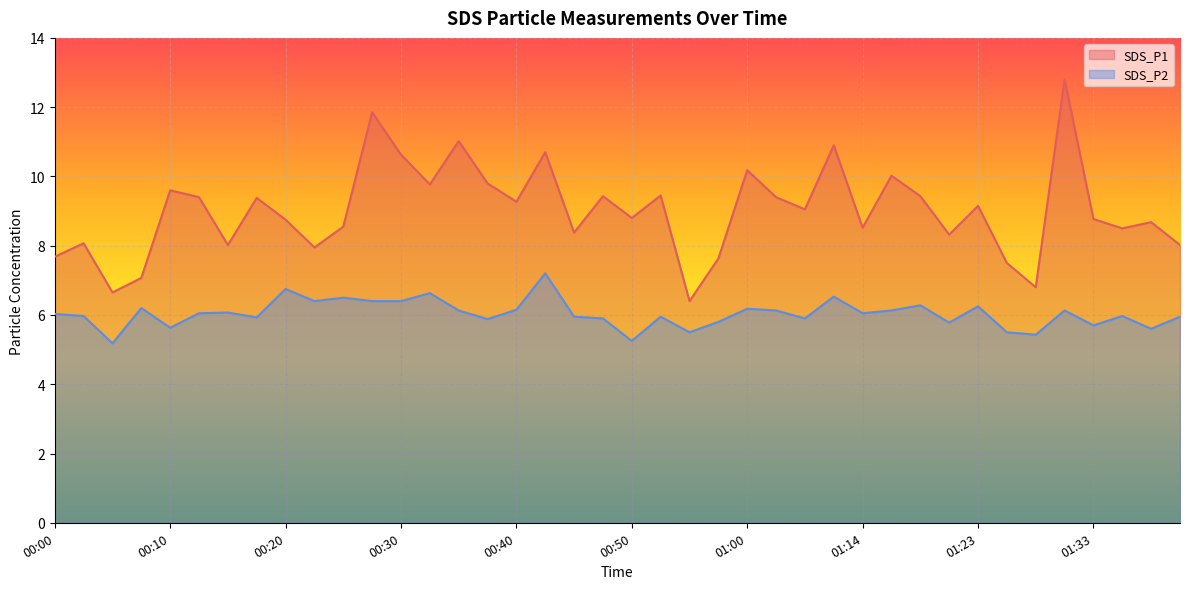

Reading right to left, transcribe all the data shown in this chart.

SDS_P1: 01:41=8.0	01:38=8.7	01:36=8.5	01:33=8.8	01:31=12.8	01:28=6.8	01:26=7.5	01:23=9.2	01:21=8.3	01:18=9.4	01:16=10.0	01:14=8.5	01:11=10.9	01:08=9.1	01:06=9.4	01:00=10.2	00:57=7.6	00:55=6.4	00:52=9.4	00:50=8.8	00:48=9.4	00:45=8.4	00:43=10.7	00:40=9.3	00:37=9.8	00:35=11.0	00:32=9.8	00:30=10.6	00:28=11.8	00:25=8.6	00:23=8.0	00:20=8.8	00:18=9.4	00:15=8.0	00:13=9.4	00:10=9.6	00:08=7.1	00:05=6.7	00:03=8.1	00:00=7.7
SDS_P2: 01:41=6.0	01:38=5.6	01:36=6.0	01:33=5.7	01:31=6.1	01:28=5.4	01:26=5.5	01:23=6.2	01:21=5.8	01:18=6.3	01:16=6.1	01:14=6.0	01:11=6.5	01:08=5.9	01:06=6.1	01:00=6.2	00:57=5.8	00:55=5.5	00:52=6.0	00:50=5.2	00:48=5.9	00:45=6.0	00:43=7.2	00:40=6.2	00:37=5.9	00:35=6.1	00:32=6.6	00:30=6.4	00:28=6.4	00:25=6.5	00:23=6.4	00:20=6.8	00:18=5.9	00:15=6.1	00:13=6.0	00:10=5.6	00:08=6.2	00:05=5.2	00:03=6.0	00:00=6.0